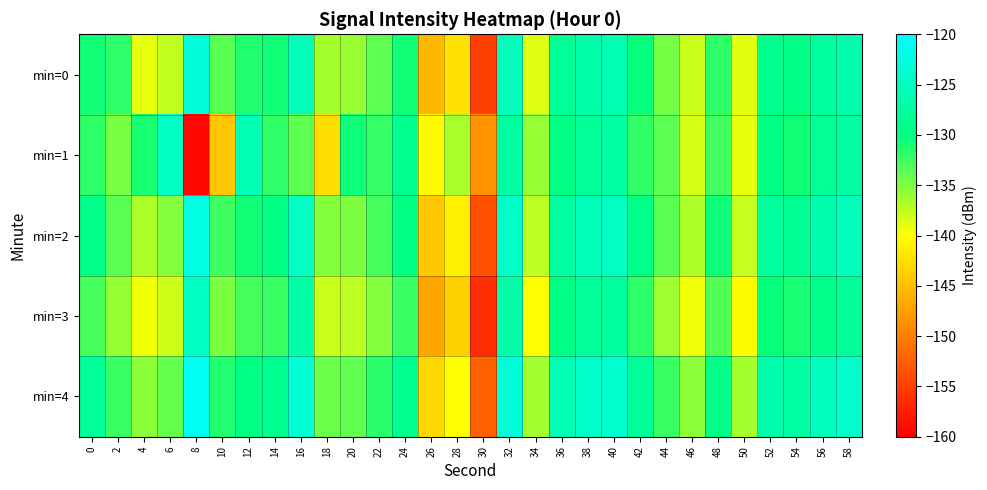

Which category has the highest value across all series?

8